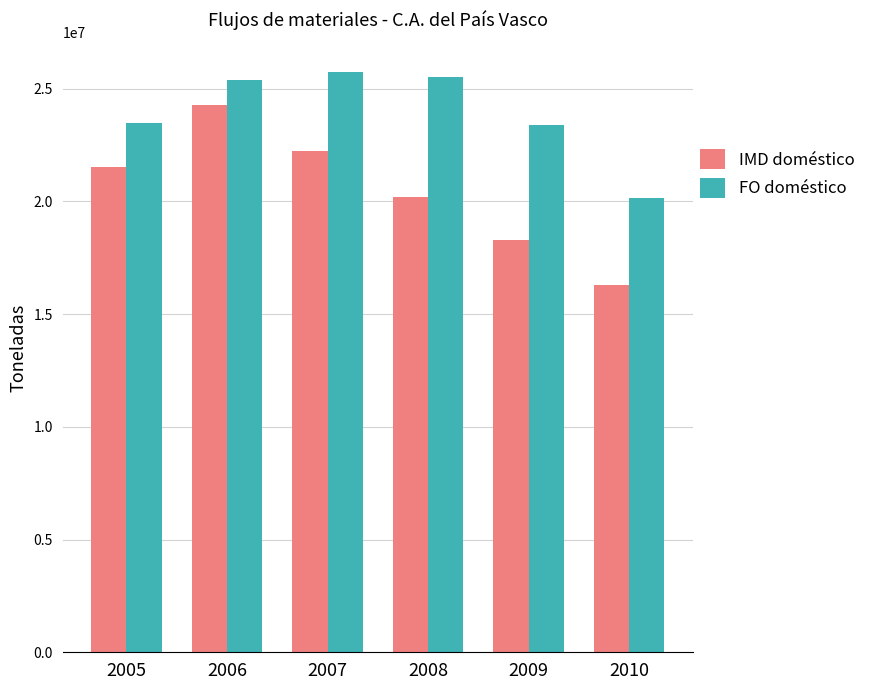

Rank the series at 2010 from lowest to highest value.

IMD doméstico, FO doméstico